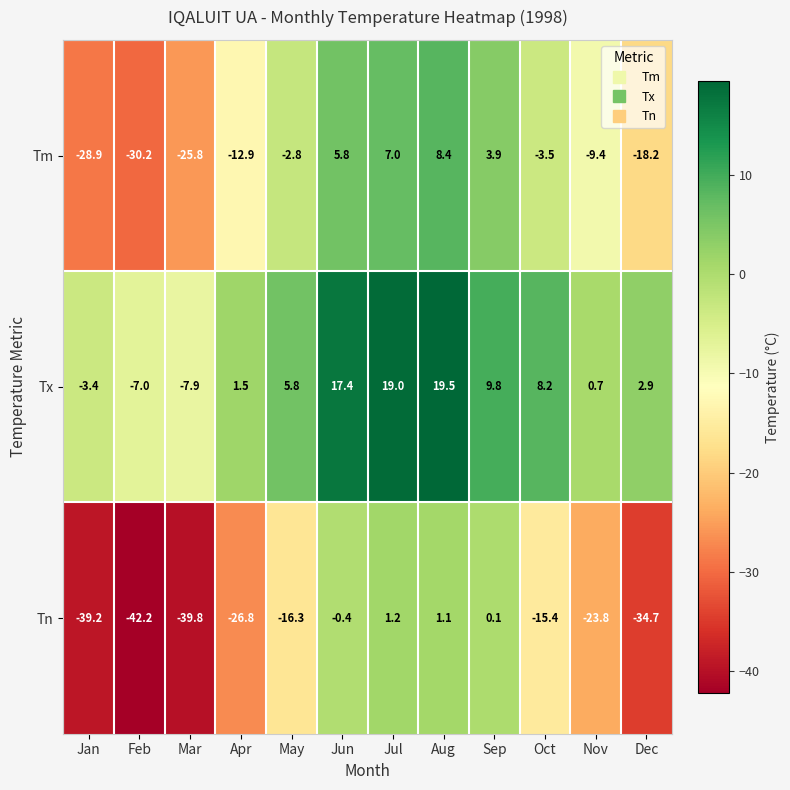

What is the difference between the highest and lowest values at Apr?

28.3